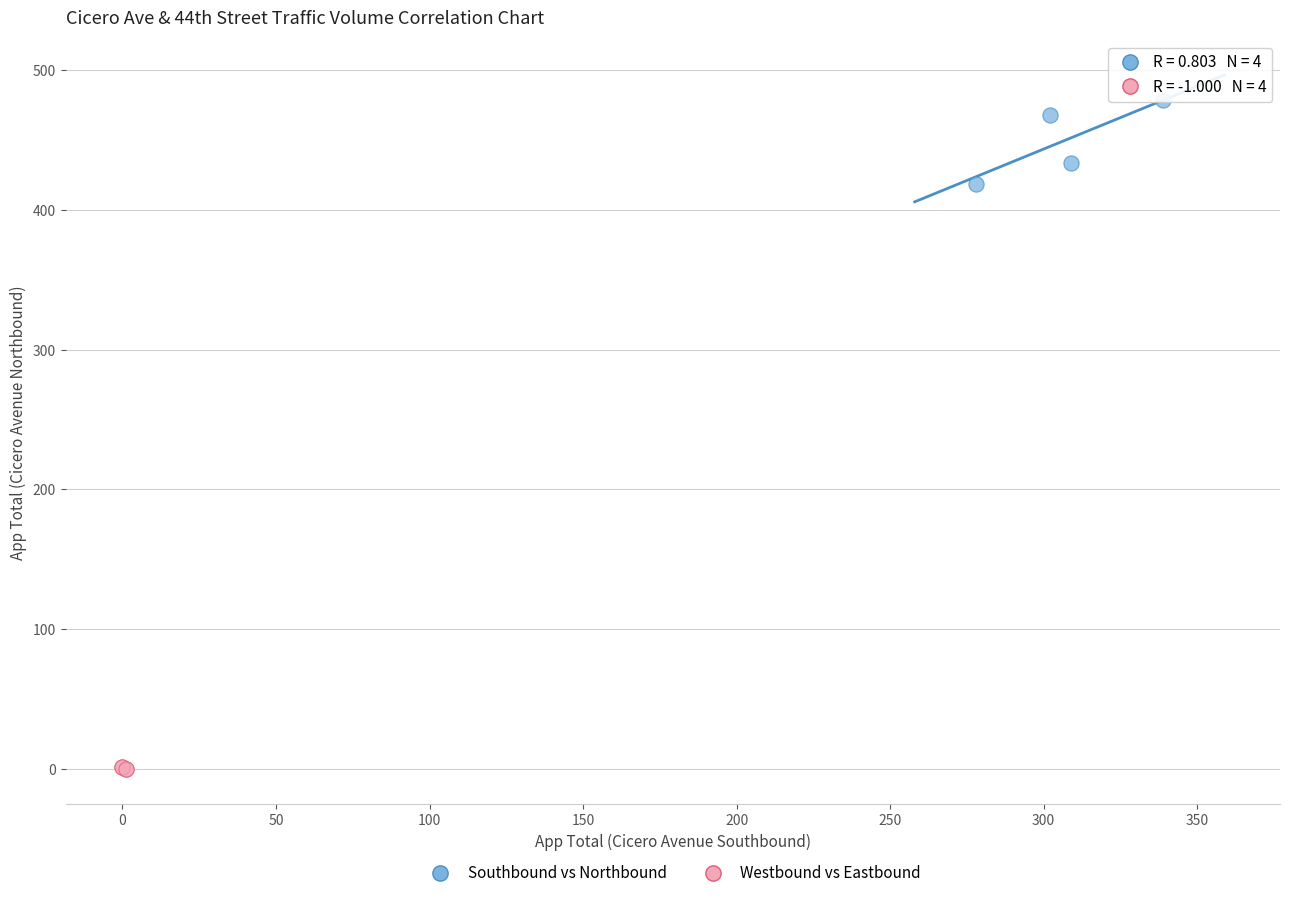

What are all the series names shown in the legend?

Southbound vs Northbound, Westbound vs Eastbound